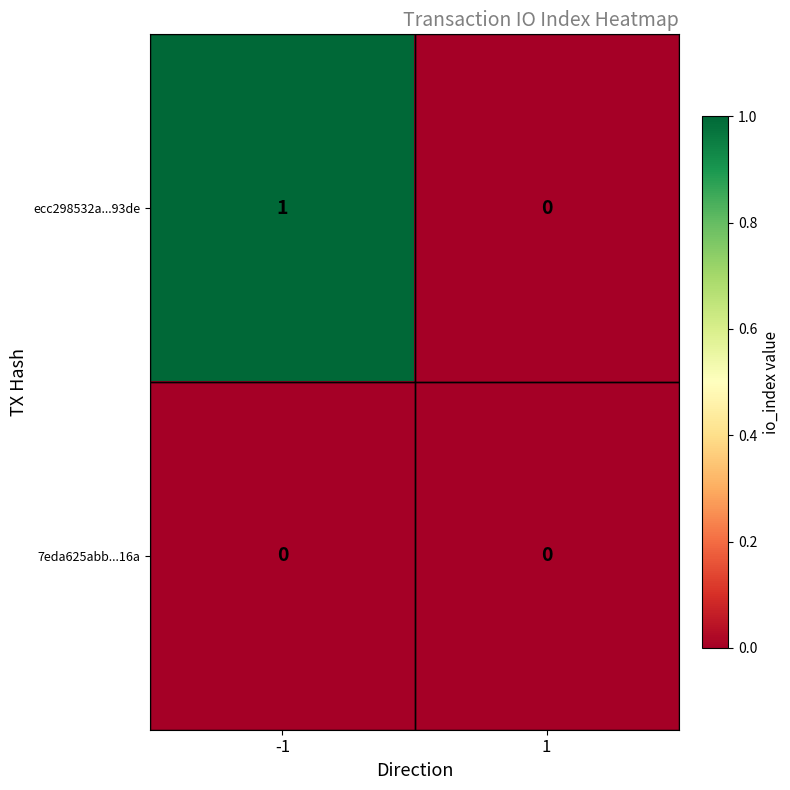

Rank the series by their average value, from highest to lowest.

ecc298532a...93de, 7eda625abb...16a